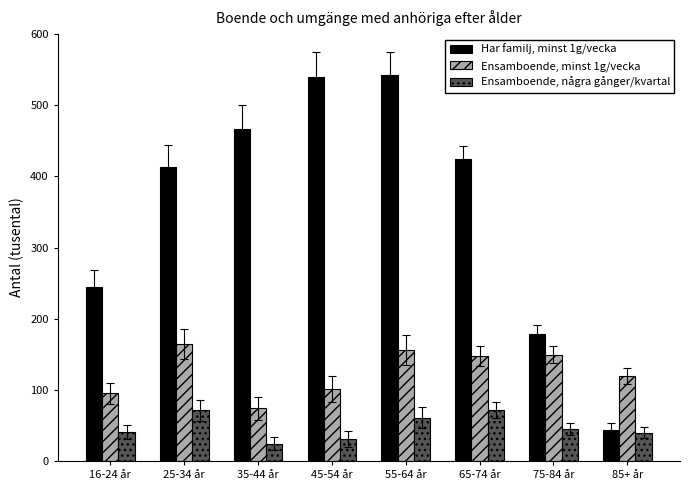

What value does the Har familj, minst 1g/vecka series have at 65-74 år, to the nearest 10?

420